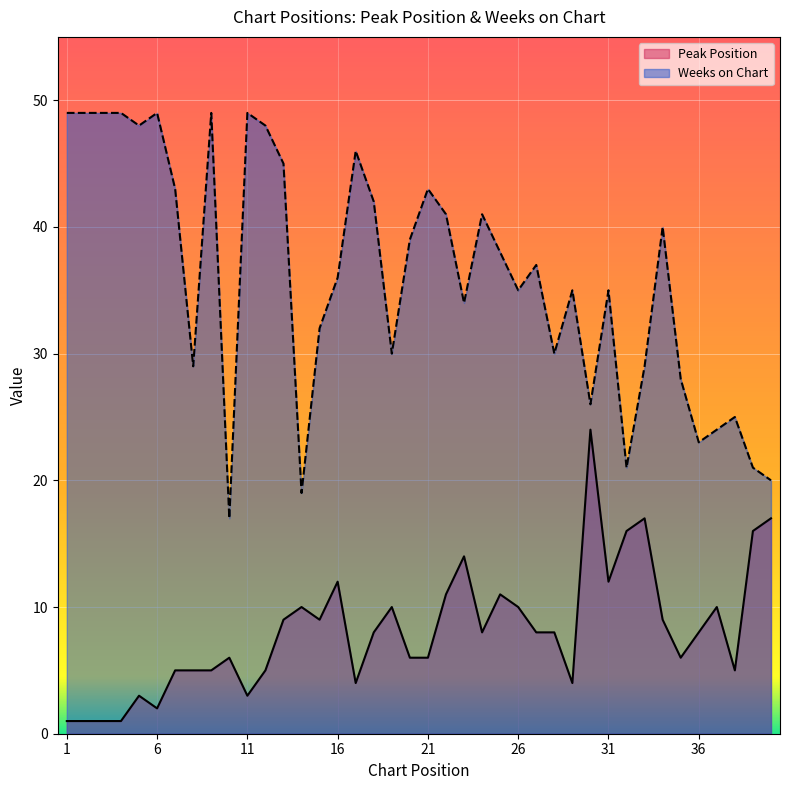

List the labels in order of Peak Position value, largest first.

30, 33, 40, 32, 39, 23, 16, 31, 22, 25, 14, 19, 26, 37, 13, 15, 34, 18, 24, 27, 28, 36, 10, 20, 21, 35, 7, 8, 9, 12, 38, 17, 29, 5, 11, 6, 1, 2, 3, 4